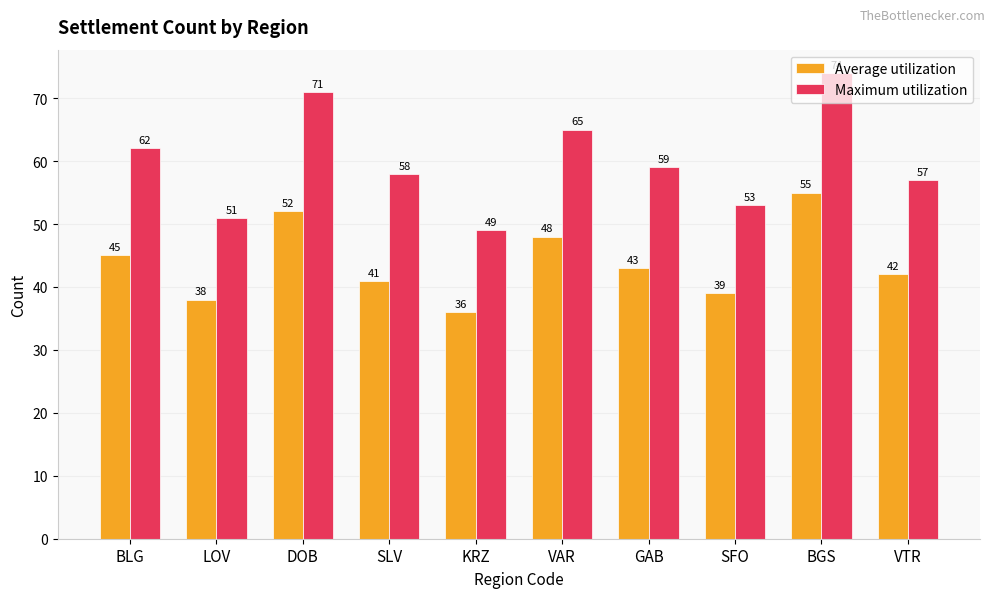

Is it true that Maximum utilization equals 70 at LOV?

False